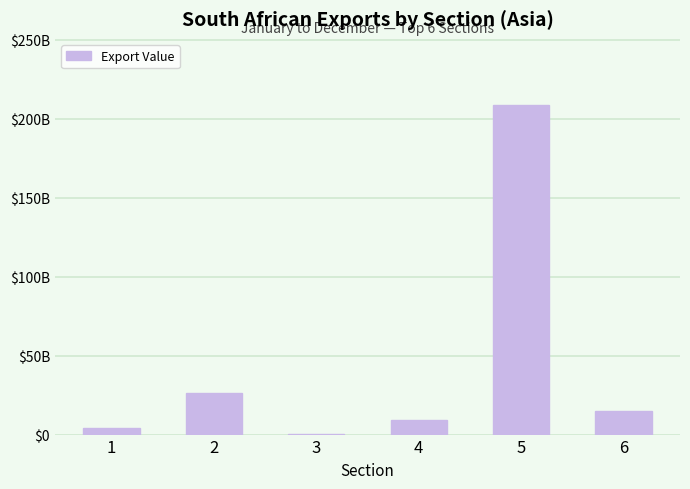

Reading left to right, list all the values displayed in this chart.

3985939996	26582705240	144533214	9048474763	208871281553	14634048723